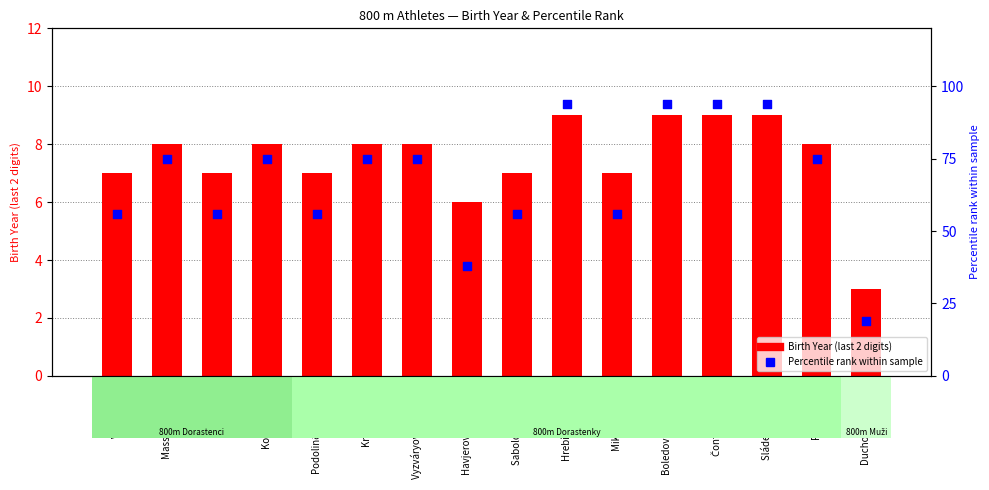

Is the value of Percentile rank at Čontofalská Ela greater than the value of Birth Year (last 2 digits) at Massalkhi Adam?

Yes